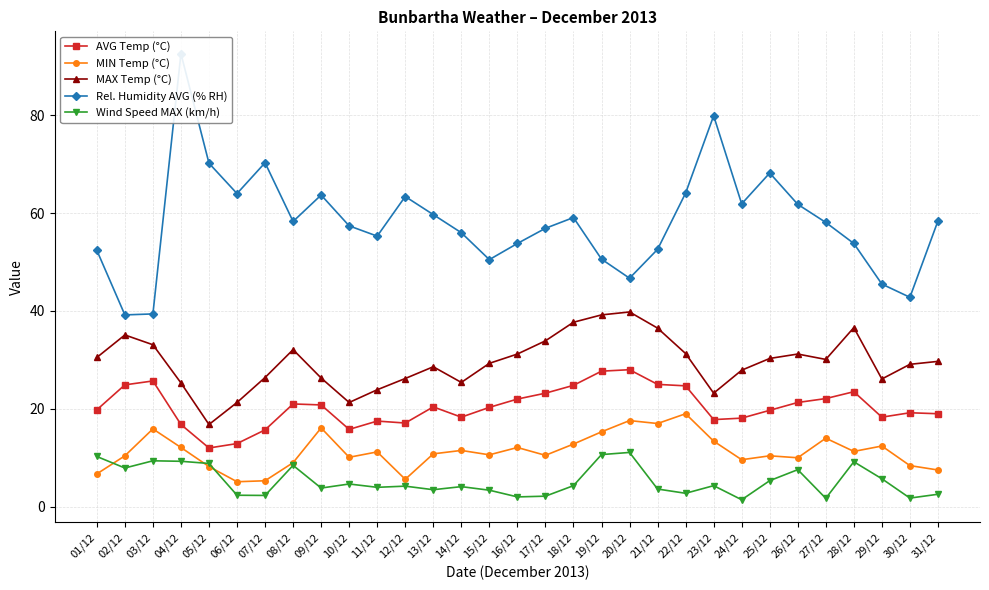

Count the number of categories in the chart.

31